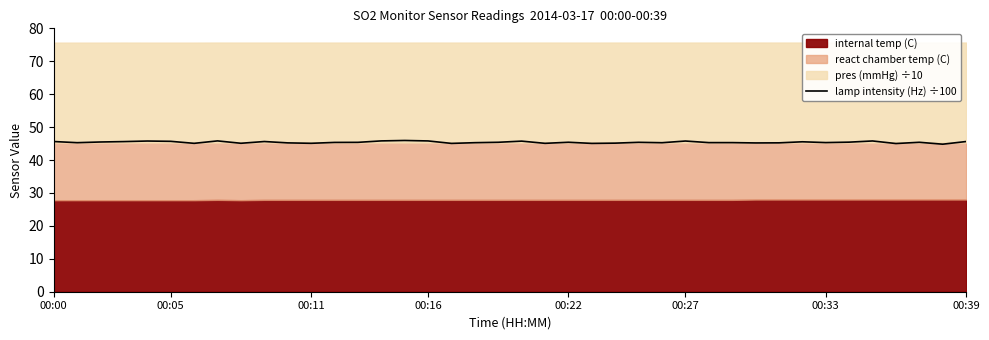

What is the label of the 33rd point from the left?

32